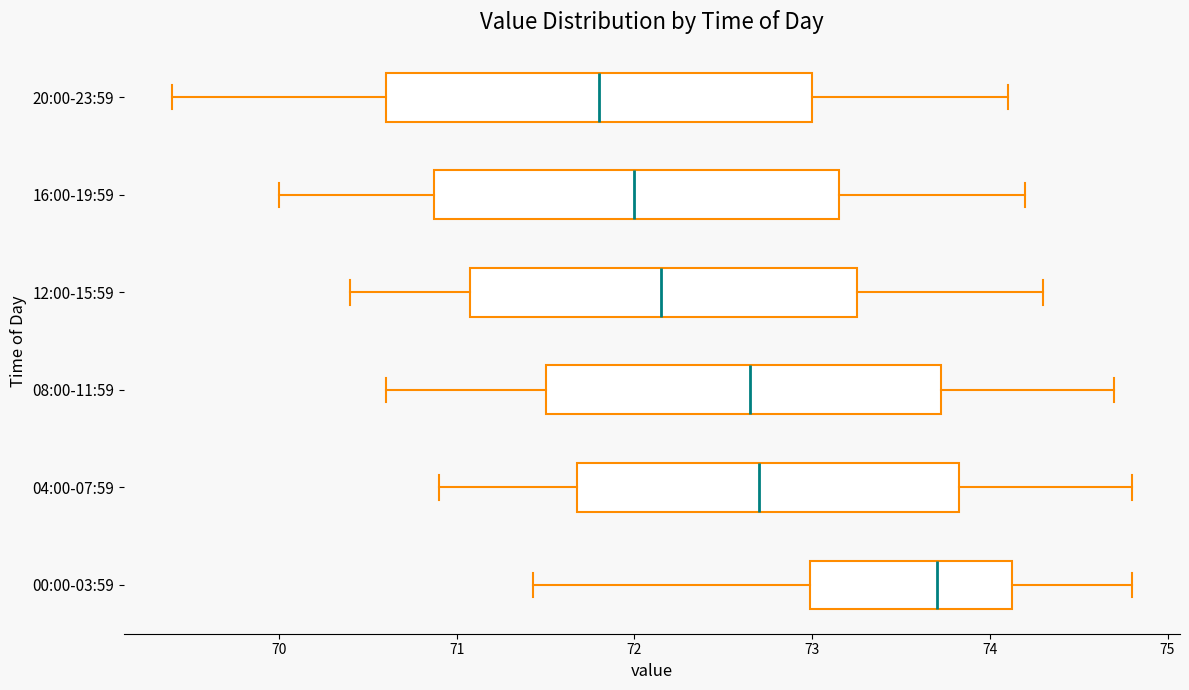

Which box has the furthest to the right median line?

00:00-03:59